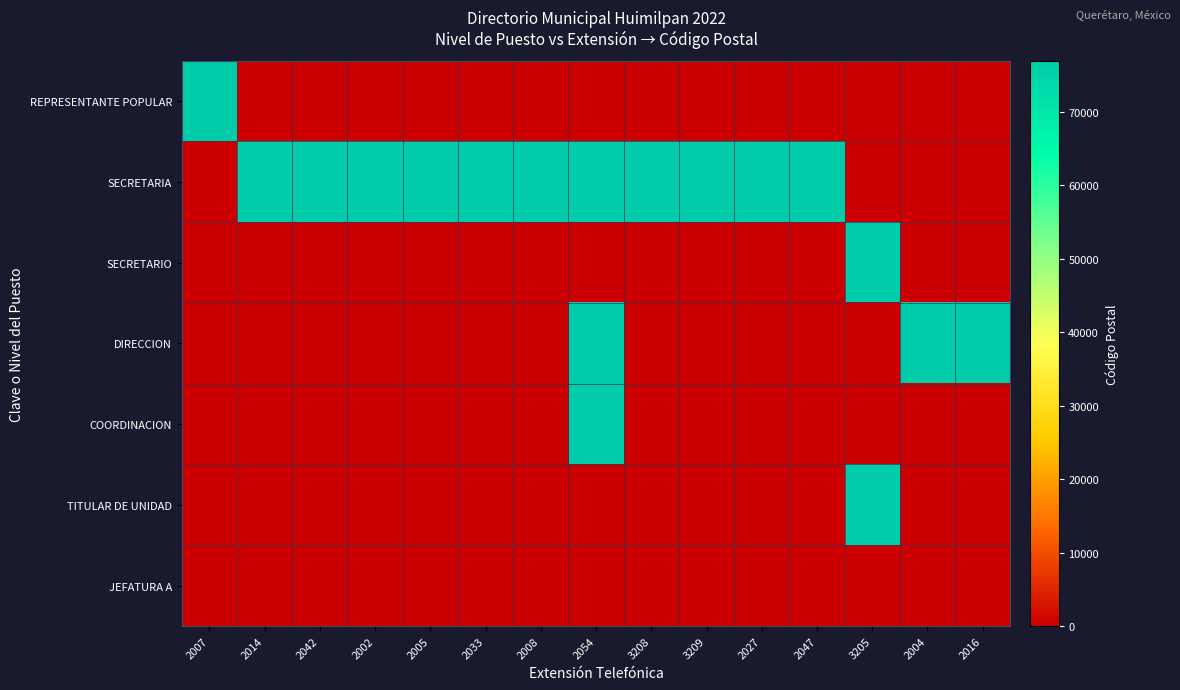

Which series has the largest range (max minus min)?

REPRESENTANTE POPULAR